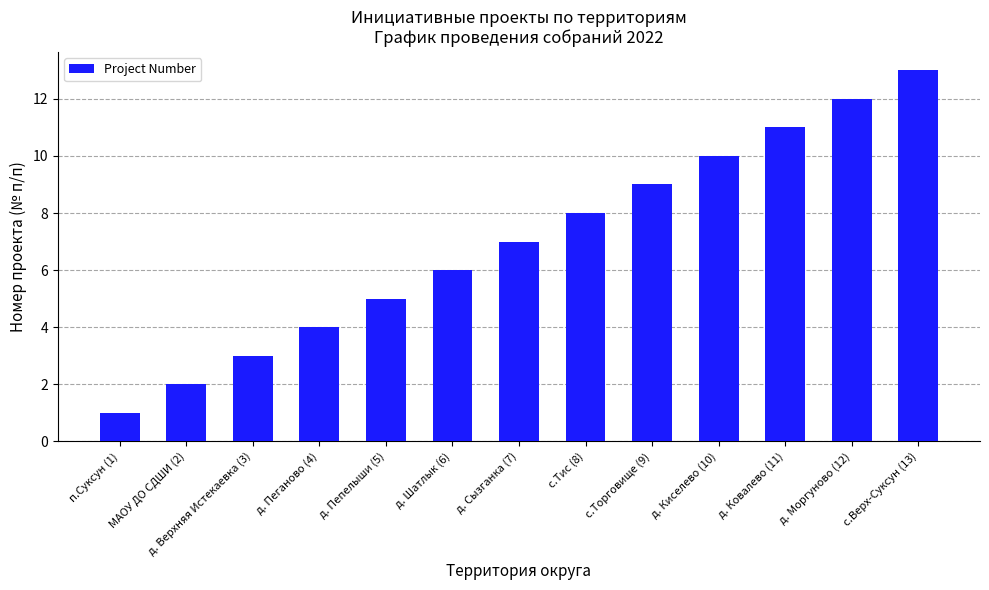

How many distinct data groups are displayed?

1